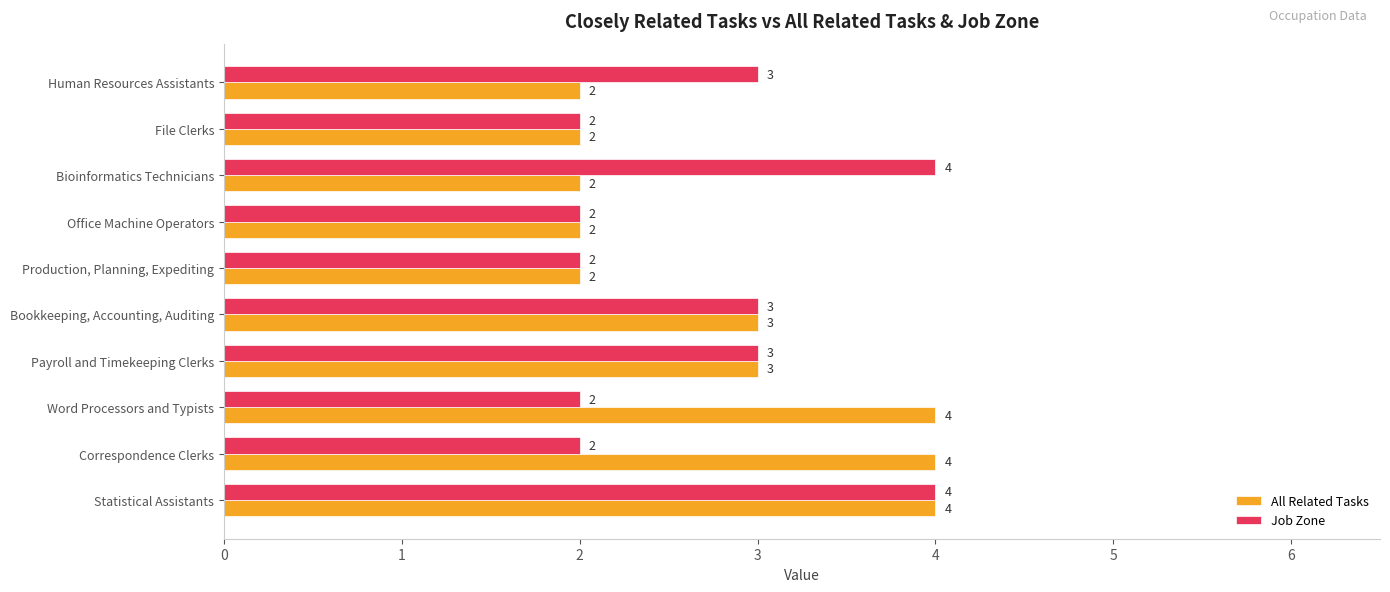

How many categories are shown in the chart?

10